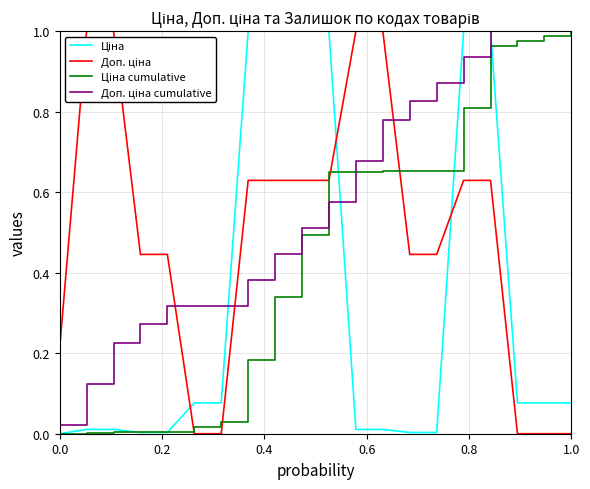

What is the difference between the maximum and minimum values in the Ціна cumulative series?

1.0